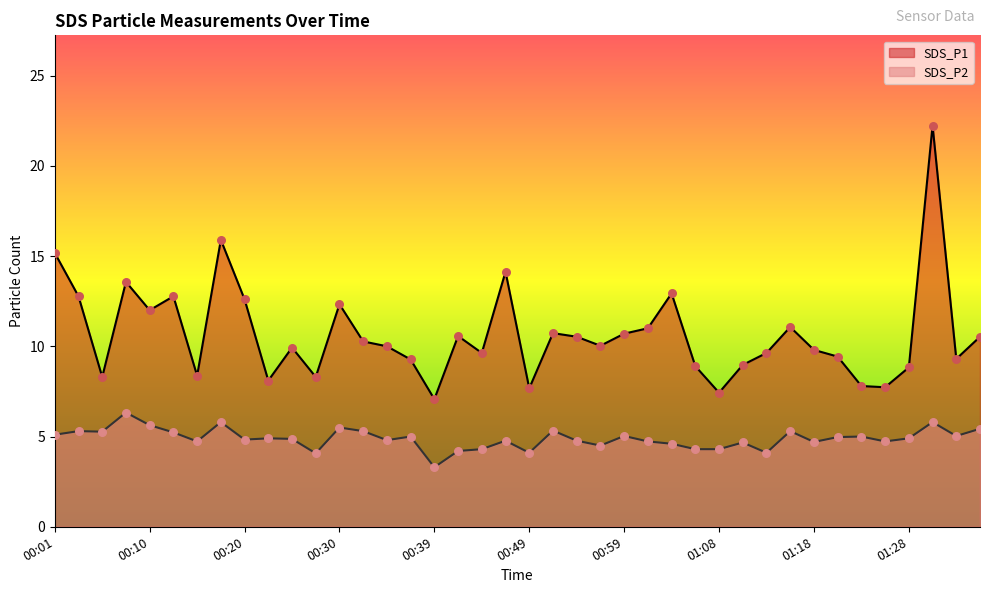

Which series has the largest Y range (max minus min)?

SDS_P1